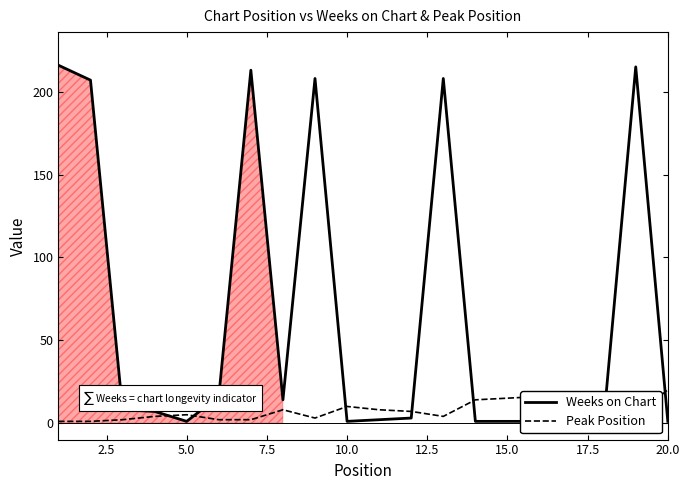

Which series has the largest total across all categories?

Weeks on Chart